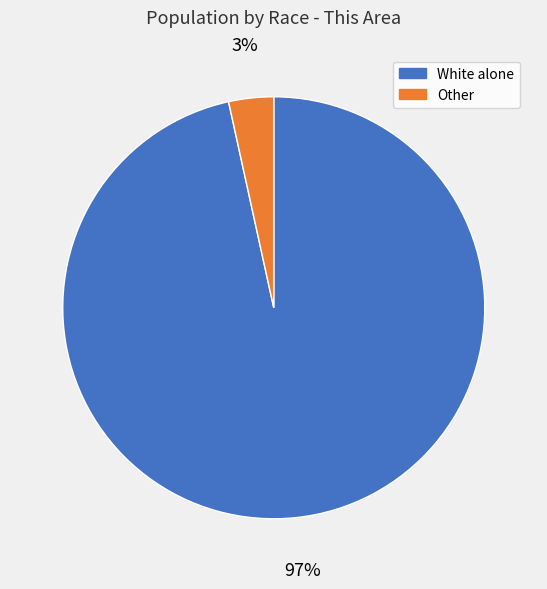

Which category accounts for the majority?

White alone